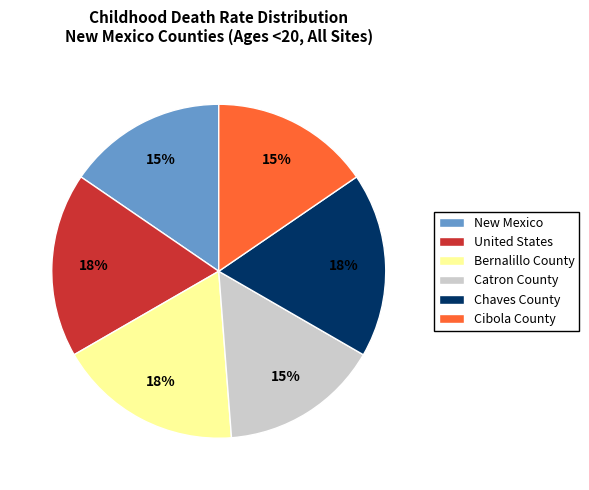

To the nearest percent, what percentage of the pie is Cibola County?

15%